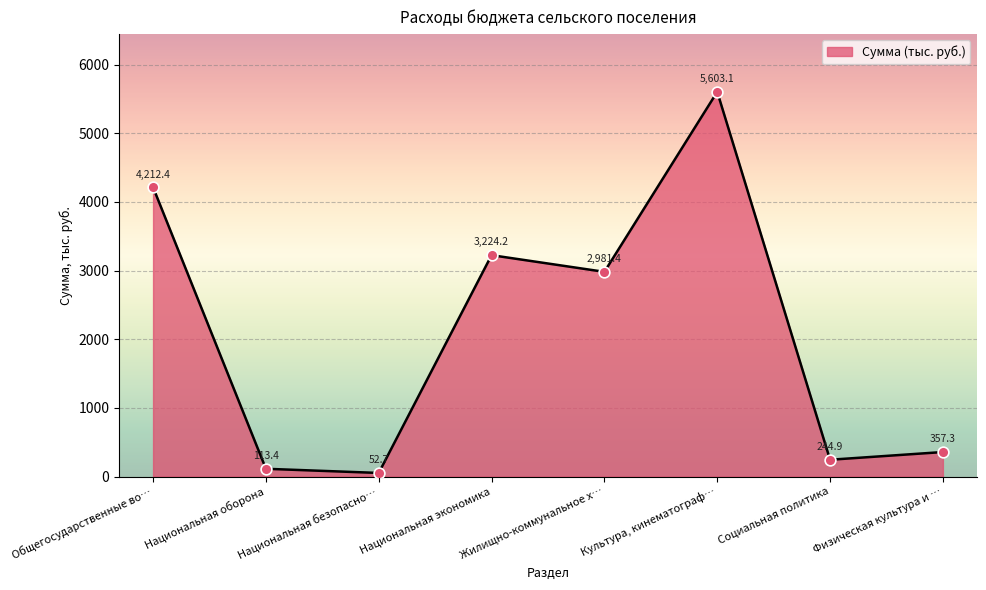

What is the change in value from Национальная безопасно… to Национальная экономика?

+3171.5